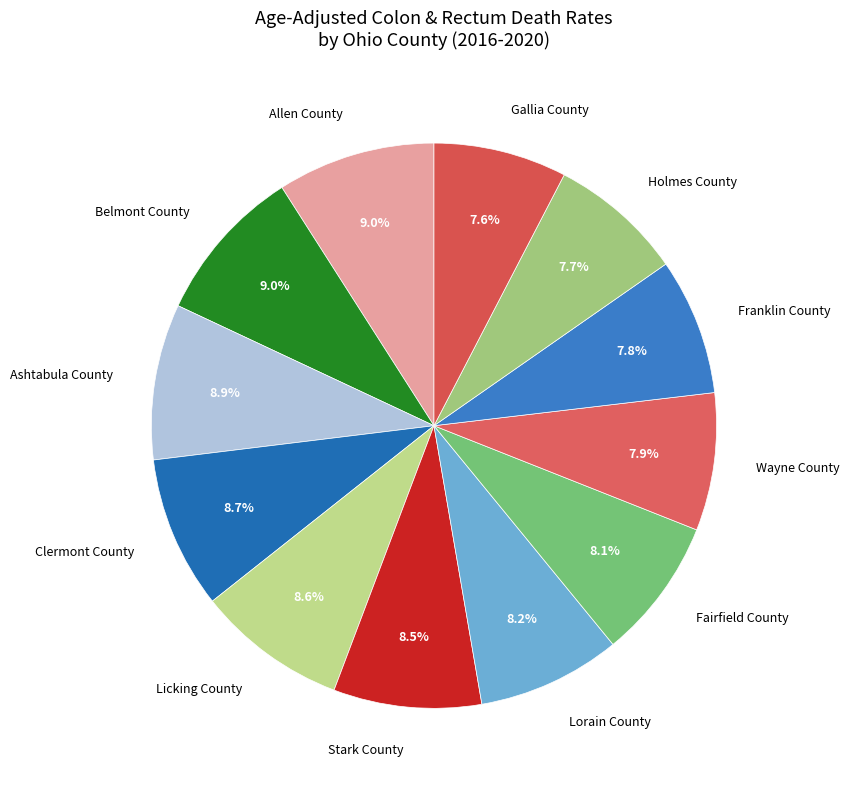

Does Stark County account for over 50% of the chart?

No